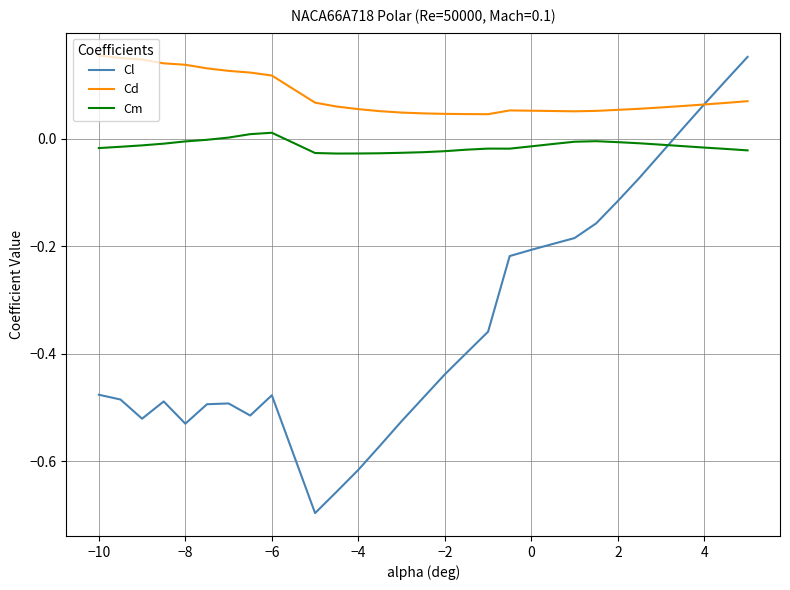

Which series has the largest range (max minus min)?

Cl